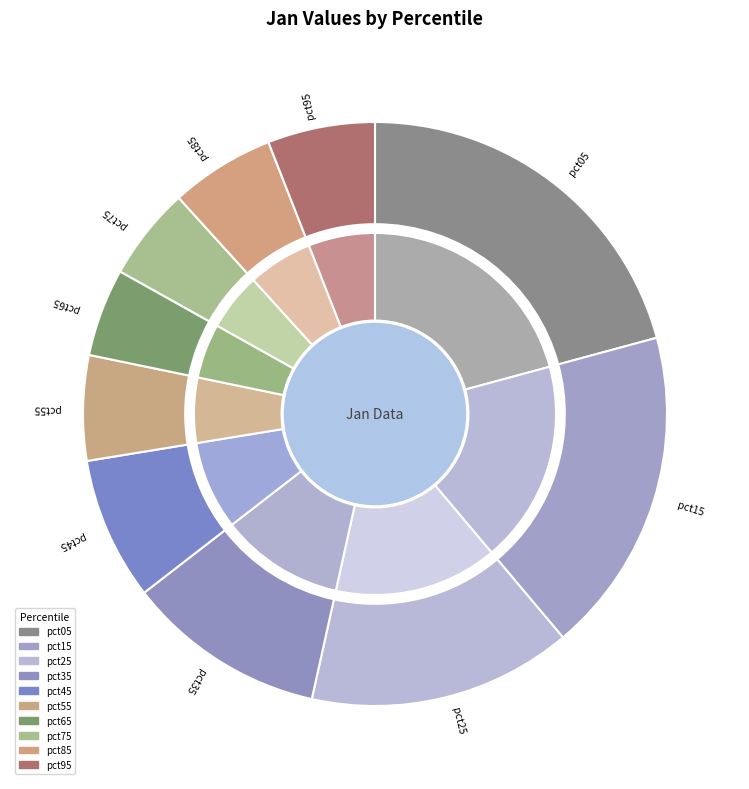

Which slice is the smallest?

pct65